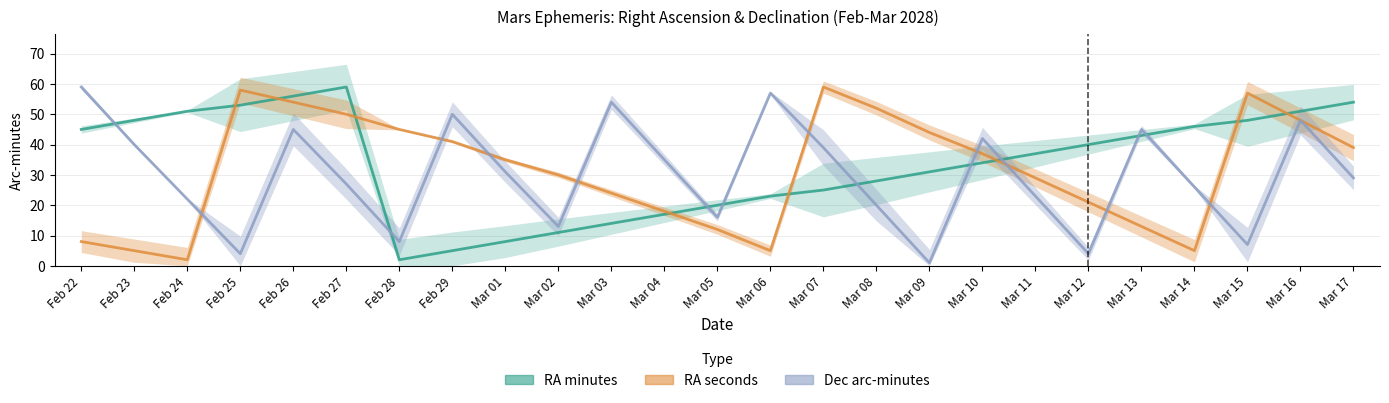

Which series has the largest total across all categories?

RA minutes